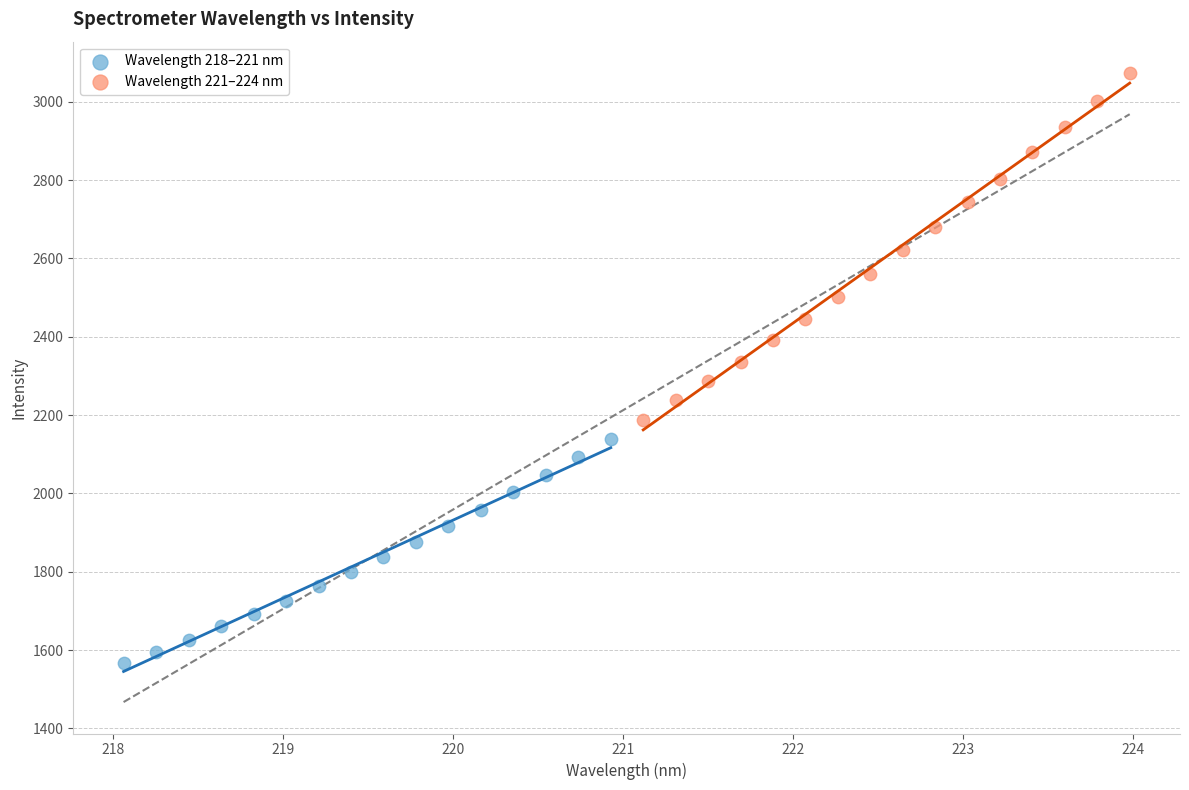

Which series reaches the minimum Y coordinate?

Wavelength 218–221 nm